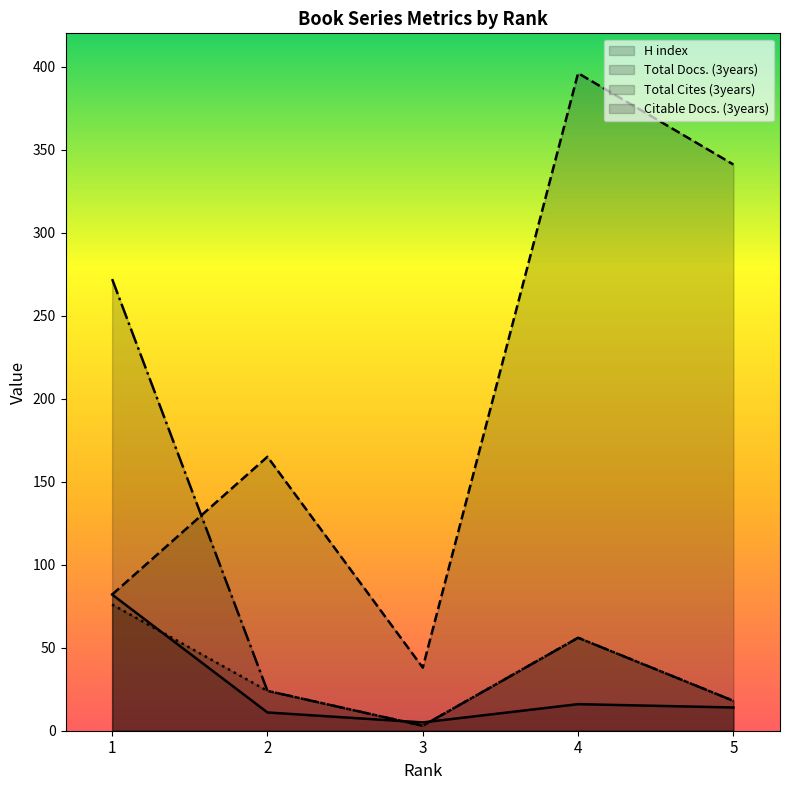

What are all the series names shown in the legend?

H index, Total Docs. (3years), Total Cites (3years), Citable Docs. (3years)